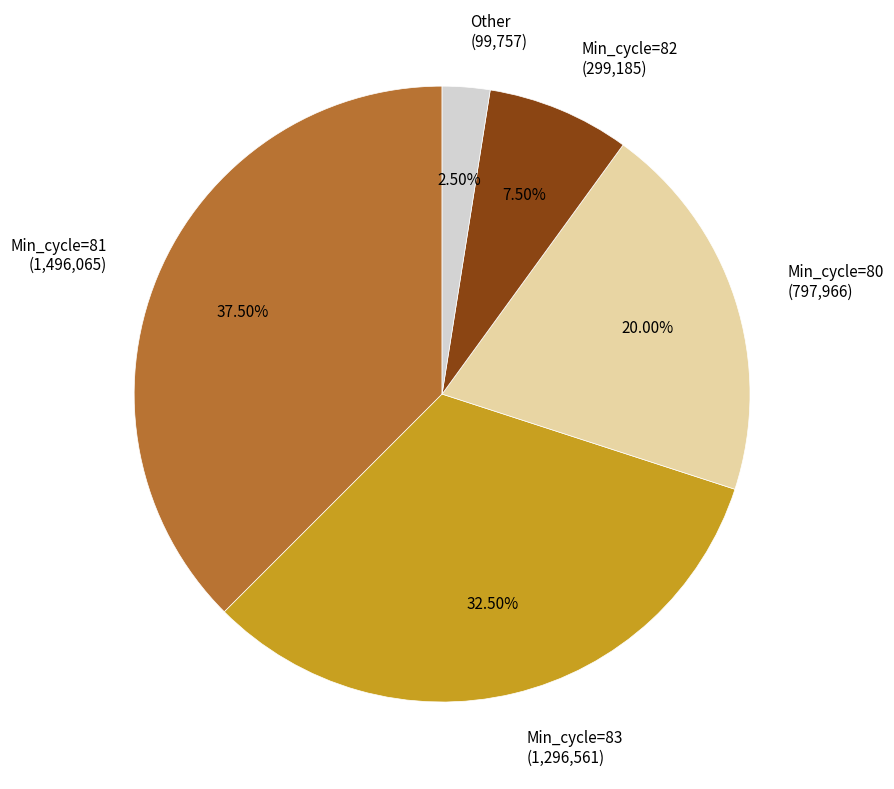

Does any single category account for the majority?

No